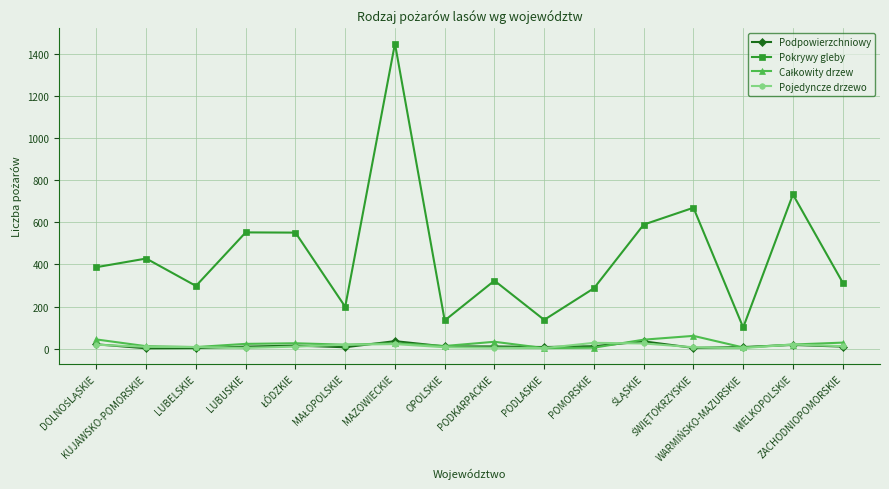

True or false: Podpowierzchniowy and Pokrywy gleby cross at least once.

False